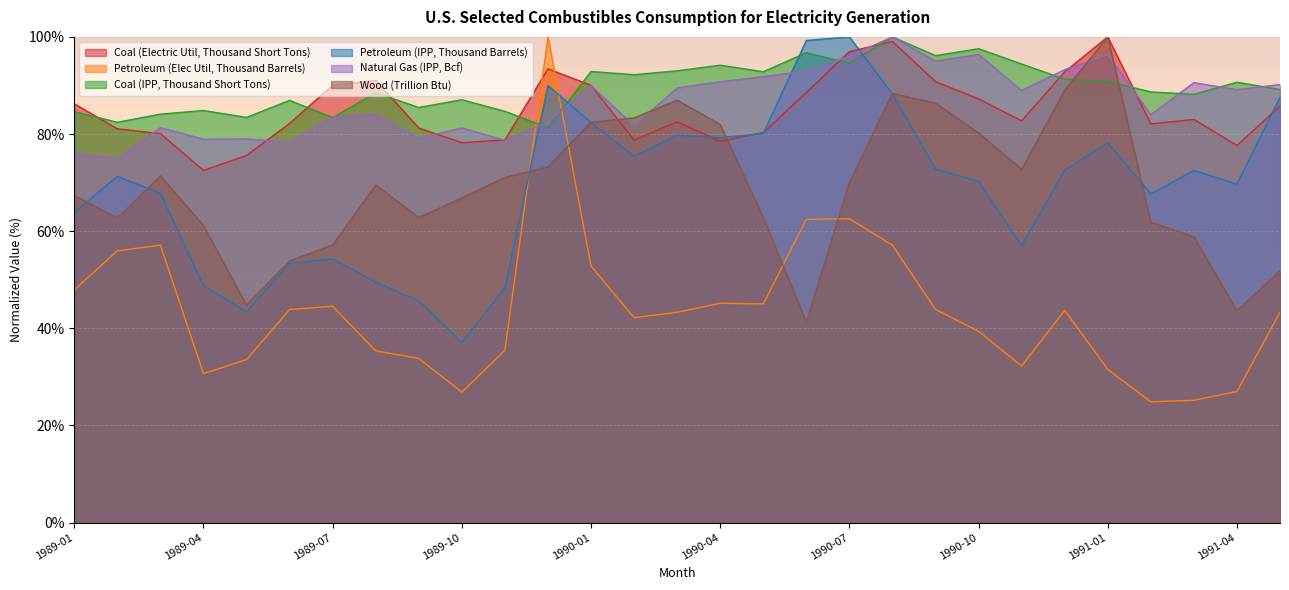

What is the sum of the Petroleum (Elec Util, Thousand Barrels) values at 1991-02 and 1990-04?

70.0